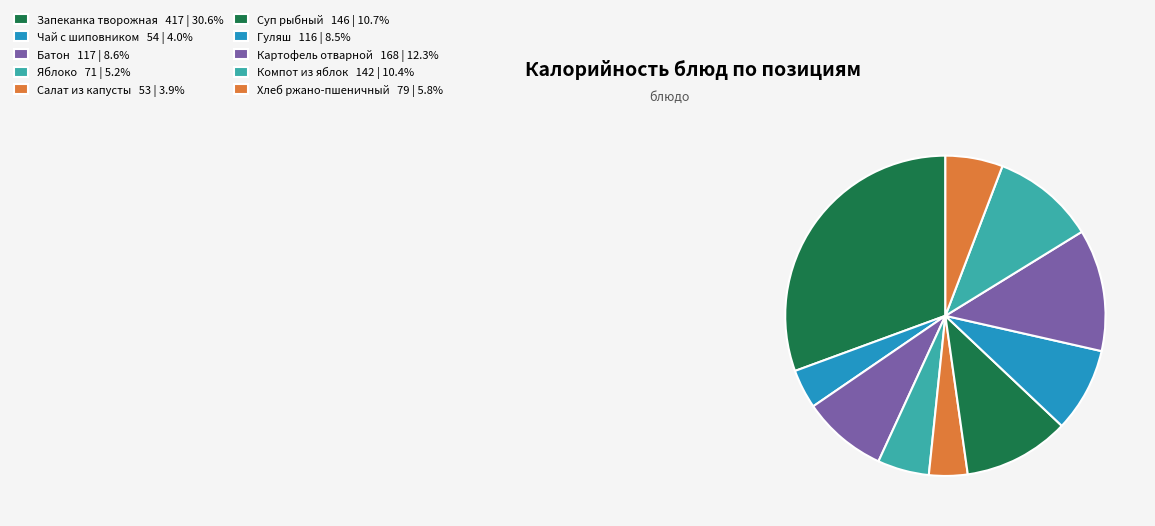

Is Гуляш the majority of the pie?

No